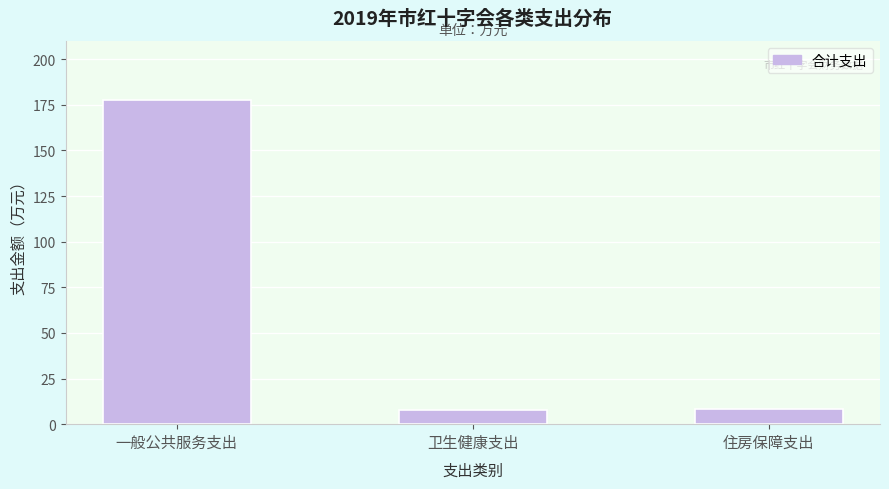

What is the difference between the maximum and minimum values?

169.5